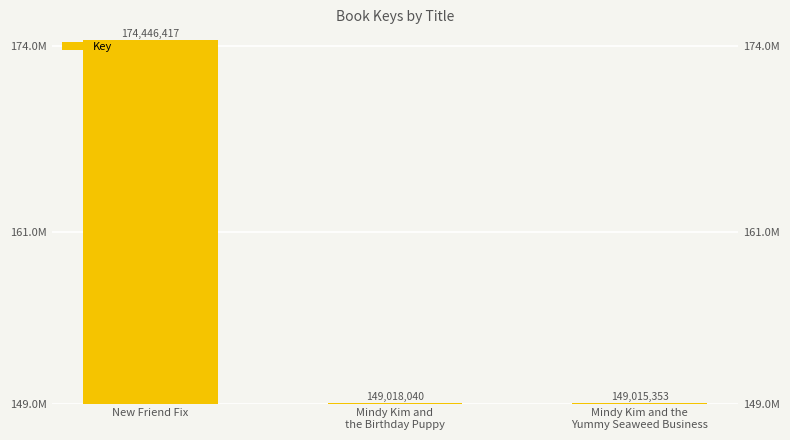

What is the difference between the maximum and minimum values?

25431064